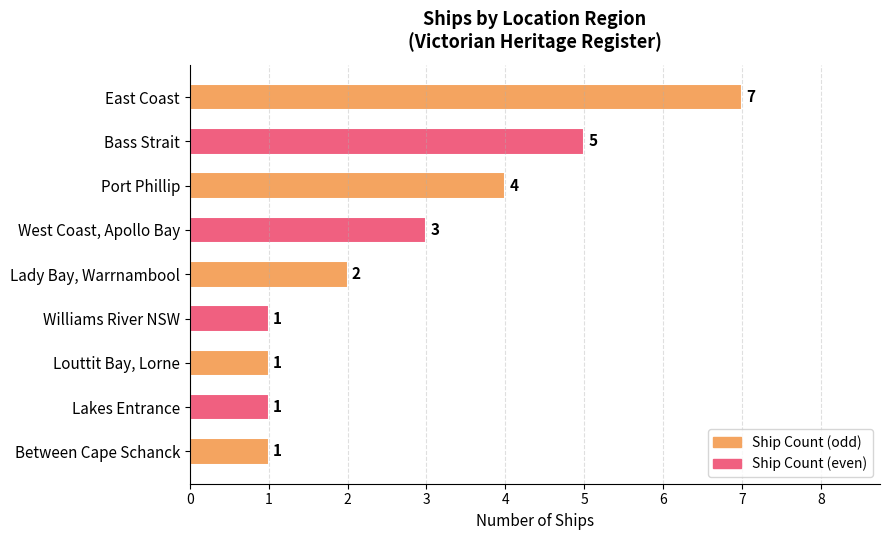

What is the label of the 5th bar from the top?

Lady Bay, Warrnambool